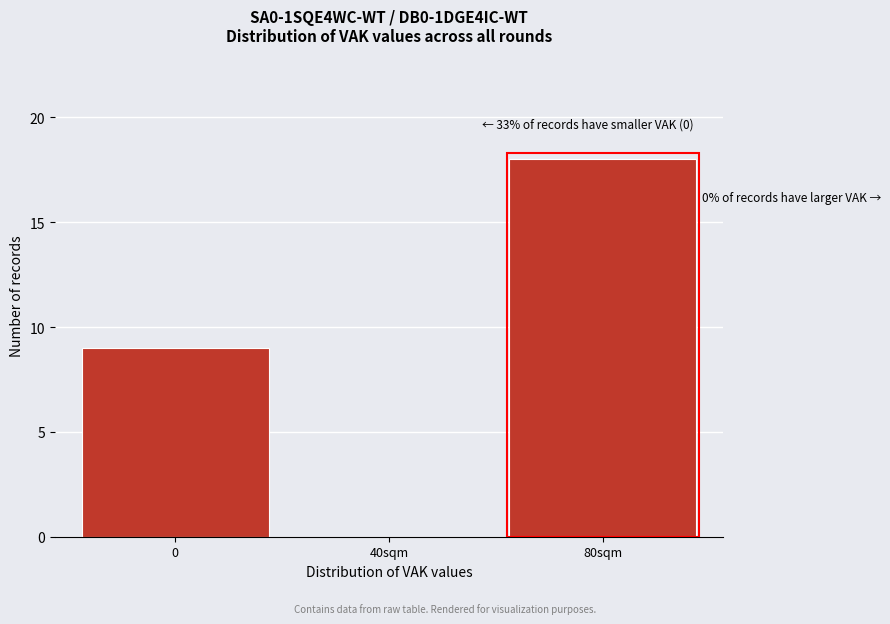

Reading left to right, transcribe all the data shown in this chart.

0=9	40sqm=0	80sqm=18